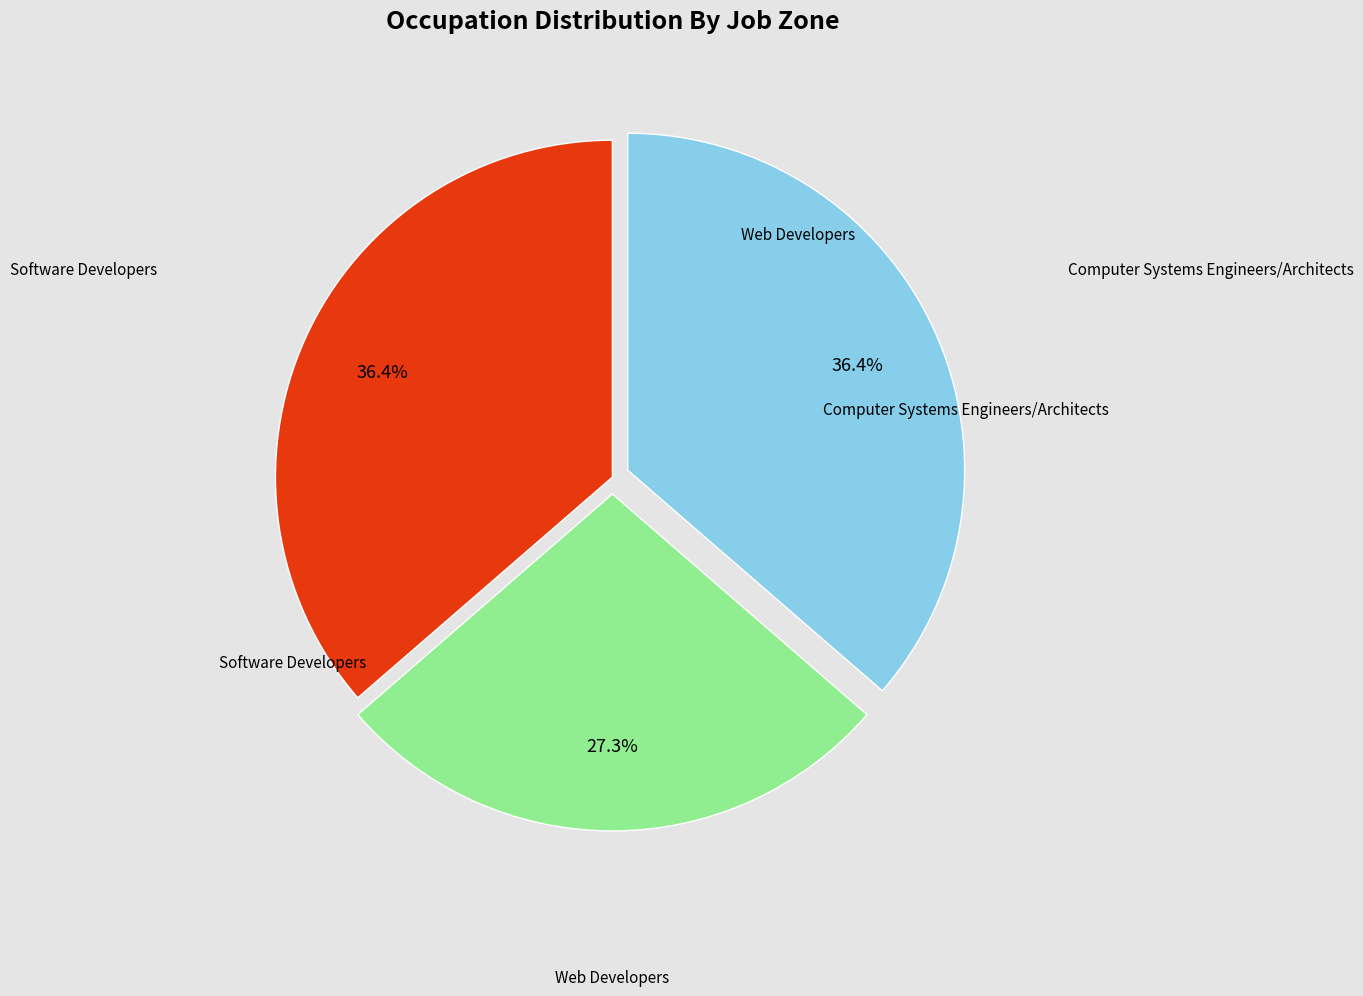

Is there a majority slice in this chart?

No